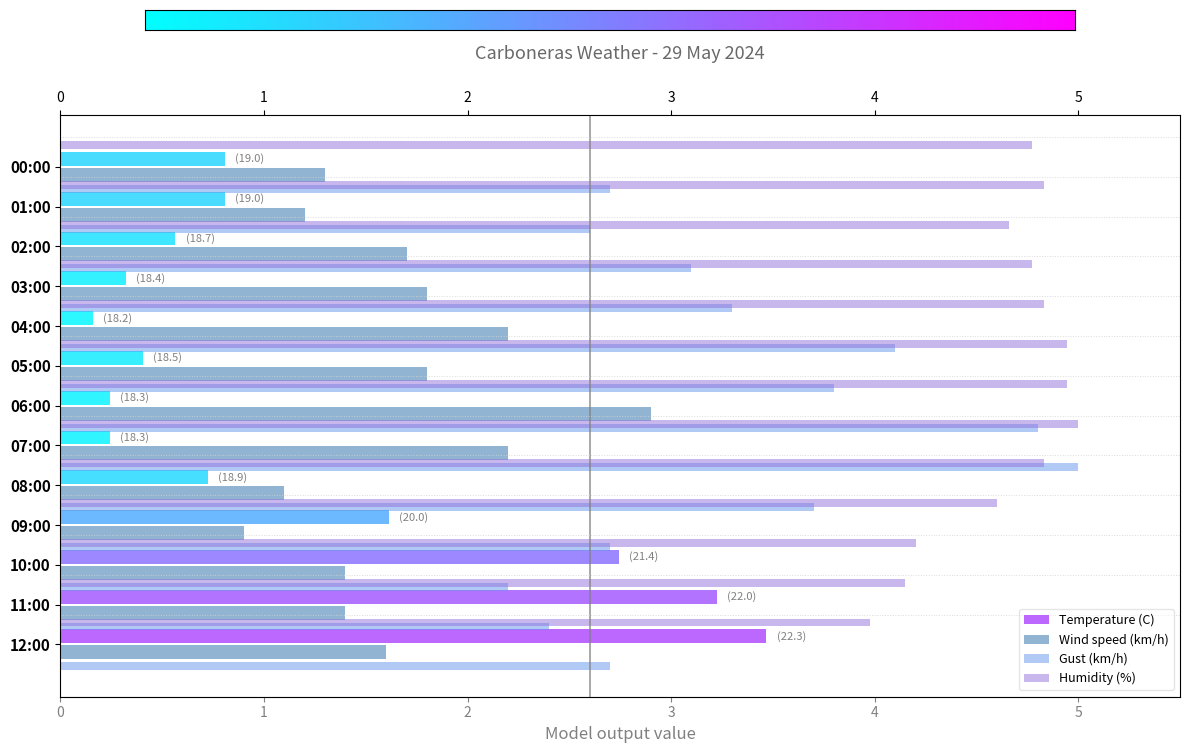

Where does the Wind speed (km/h) series first go above 1?

12:00